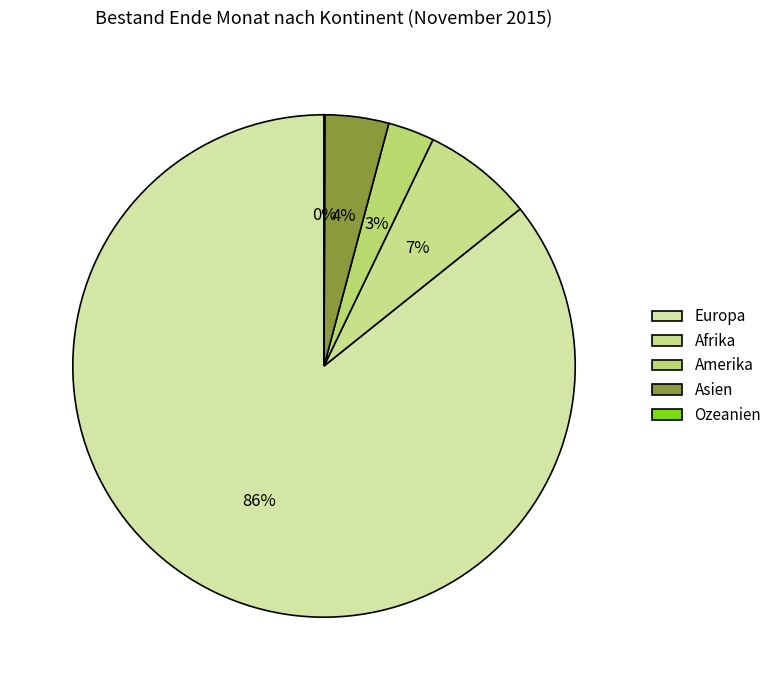

Does Asien account for over 50% of the chart?

No